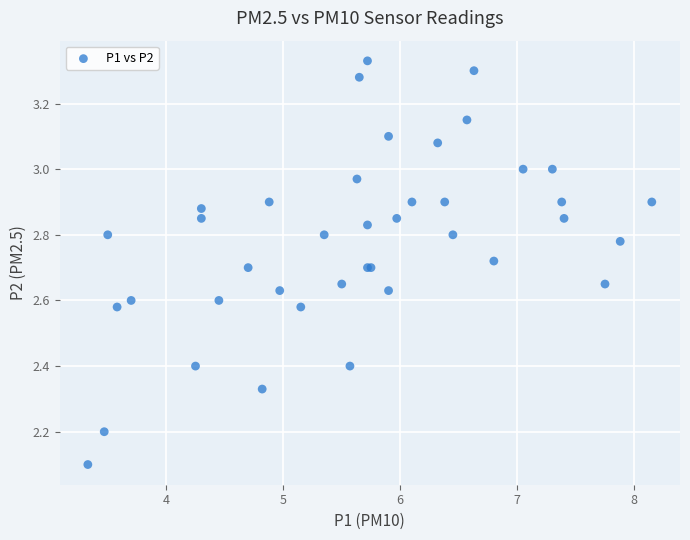

What Y value in the scatter plot is closest to 2?

2.1